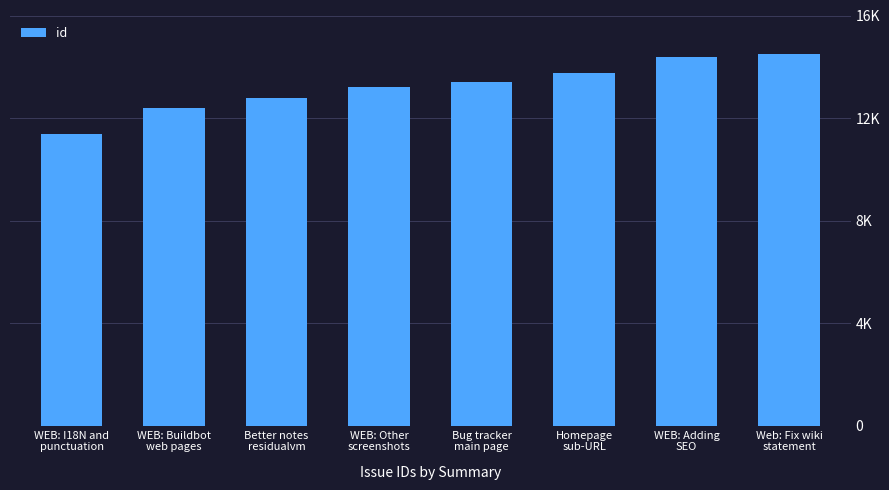

What is the change in value from Better notes
residualvm to Bug tracker
main page?

+648